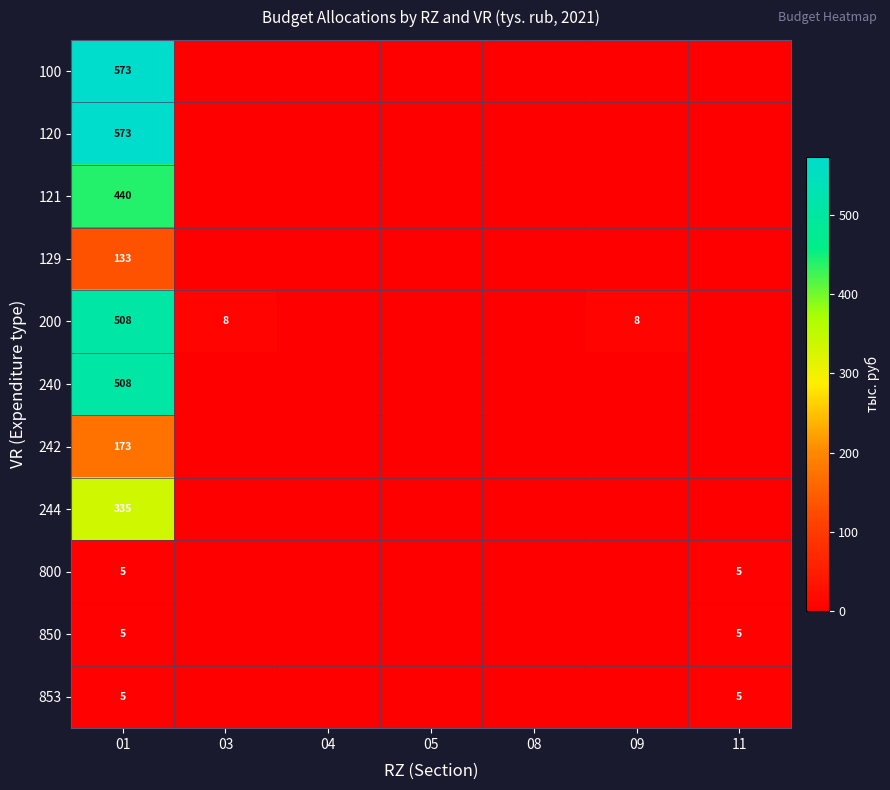

The 120 series shows 573 at 01. True or false?

True